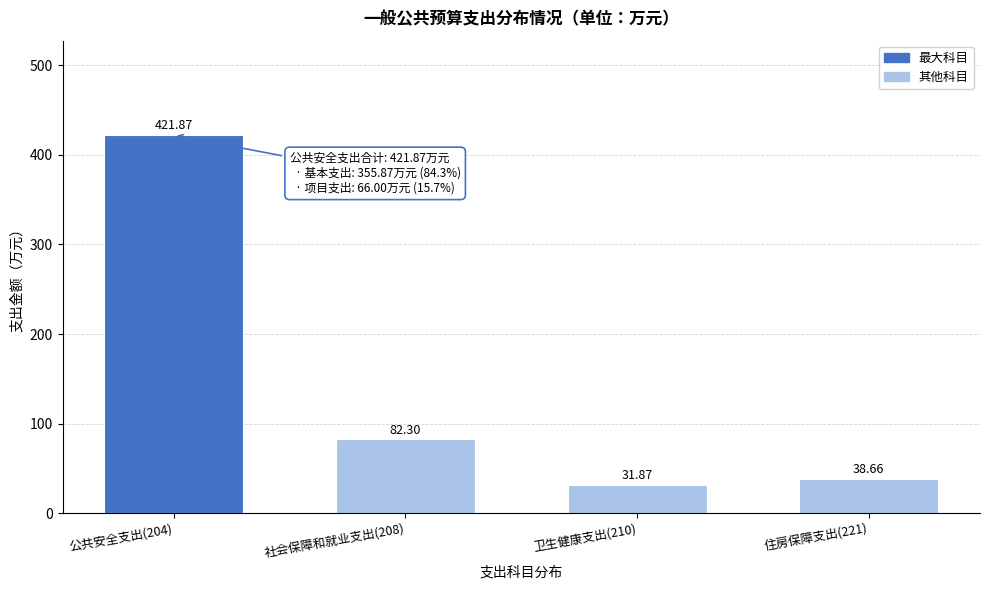

What is the change in value from 公共安全支出(204) to 住房保障支出(221)?

-383.2